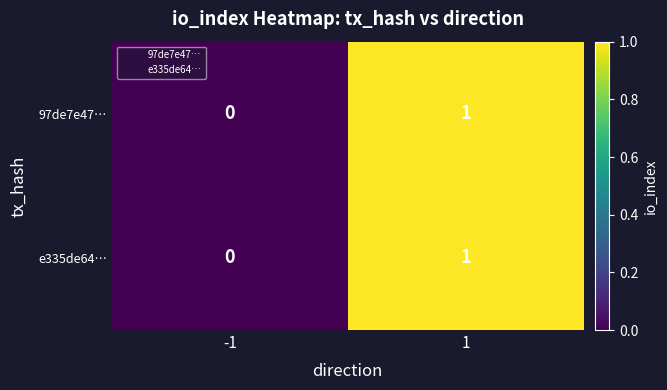

True or false: 97de7e47… has a value of 2 at 1.

False